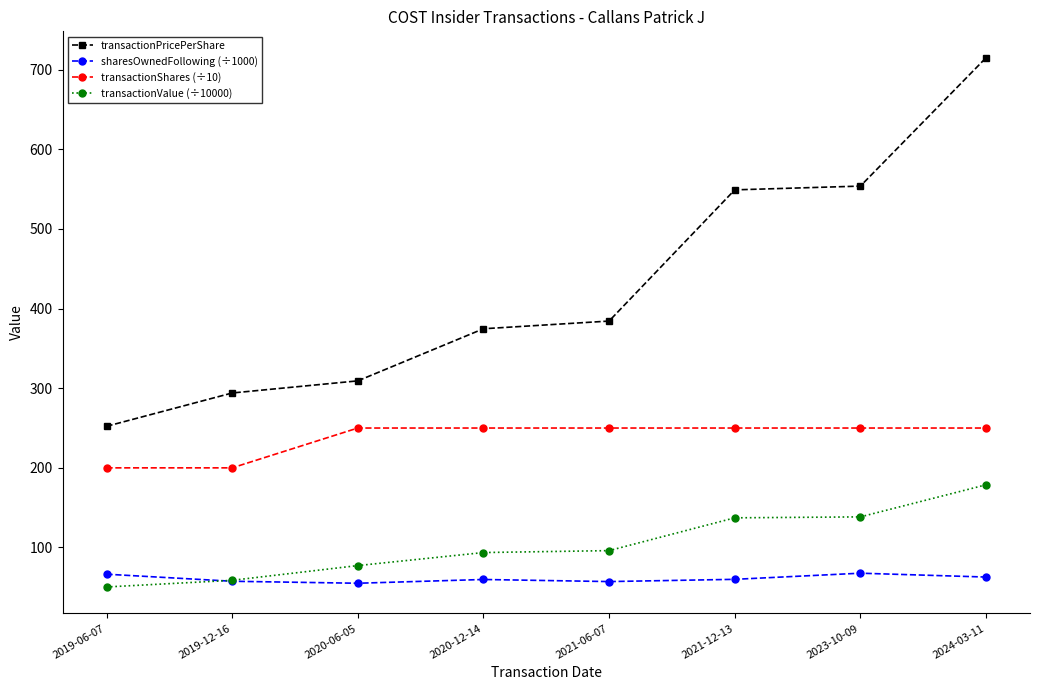

True or false: transactionShares (÷10) and transactionValue (÷10000) intersect in this chart.

False